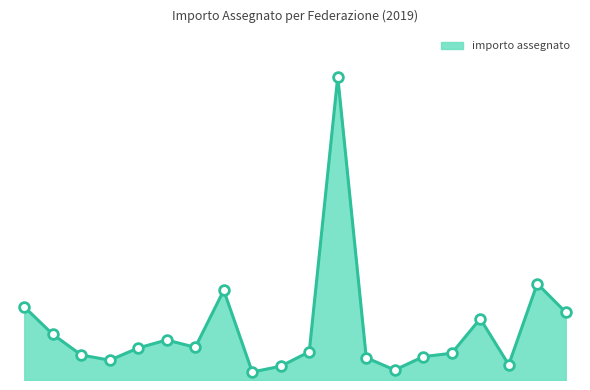

What is the difference between the maximum and second lowest values?

34966294.8